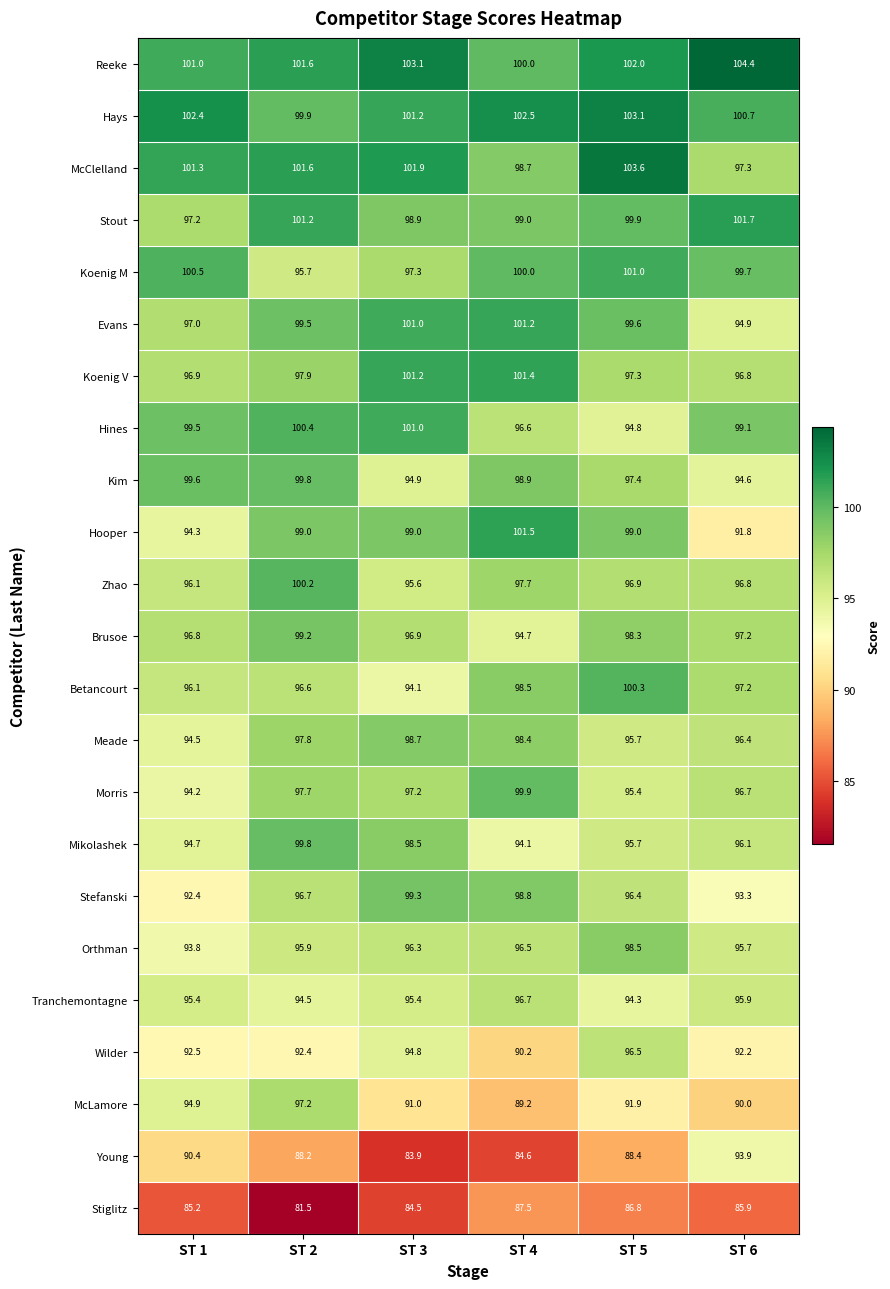

The Stiglitz series shows 81.5 at ST 2. True or false?

True